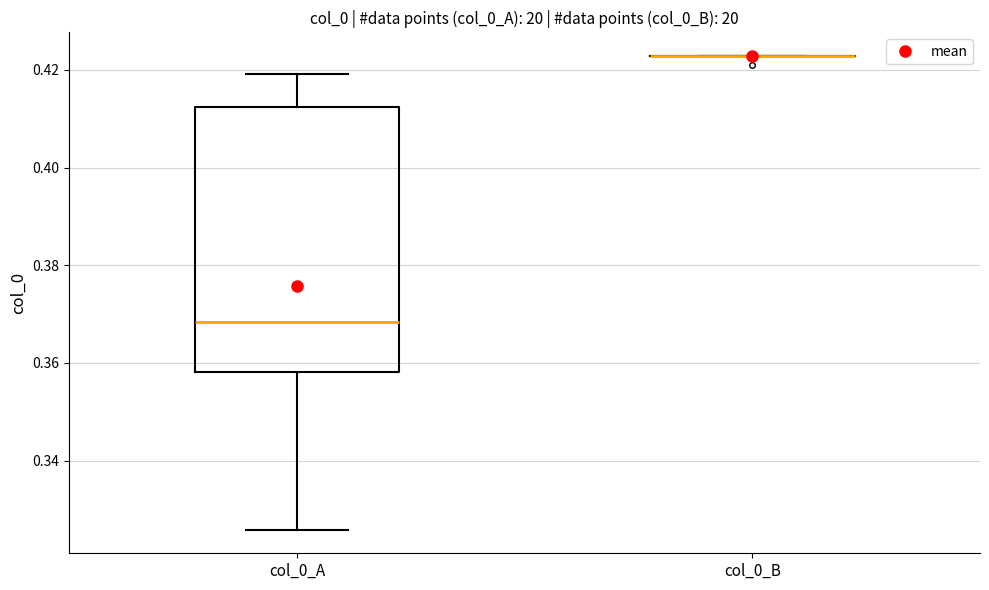

Reading left to right, read every box against the y-axis: the position of its median line, the range the box covers, and the ends of its whiskers. The values are not printed on the chart, so give them approximately, as read against the axis.

col_0_A: median 0.368, box 0.358 to 0.412, whiskers 0.326 to 0.420
col_0_B: box collapsed to a line at 0.422, whiskers 0.422 to 0.422